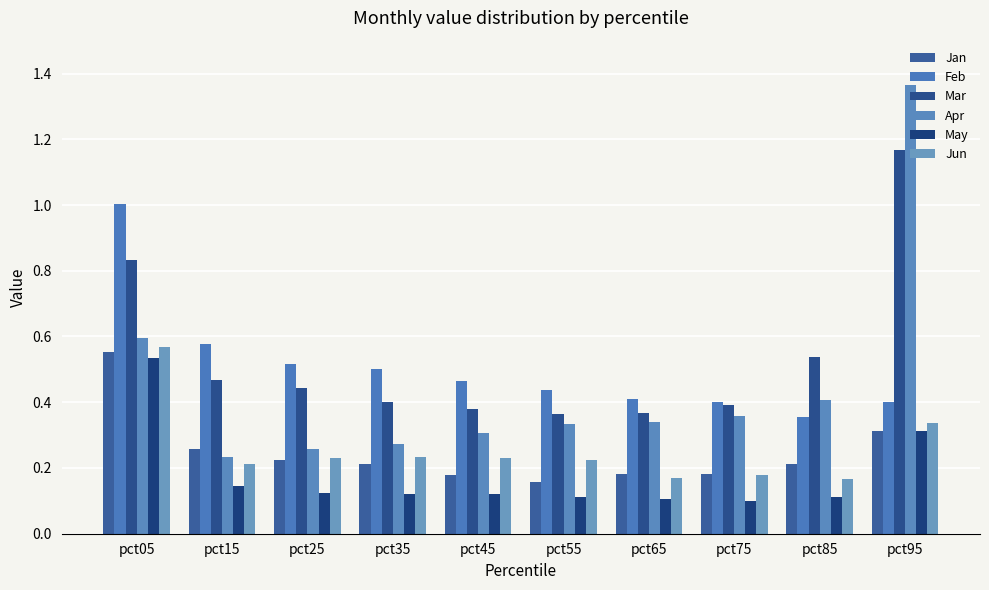

Between pct45 and pct75, which is larger?

pct75